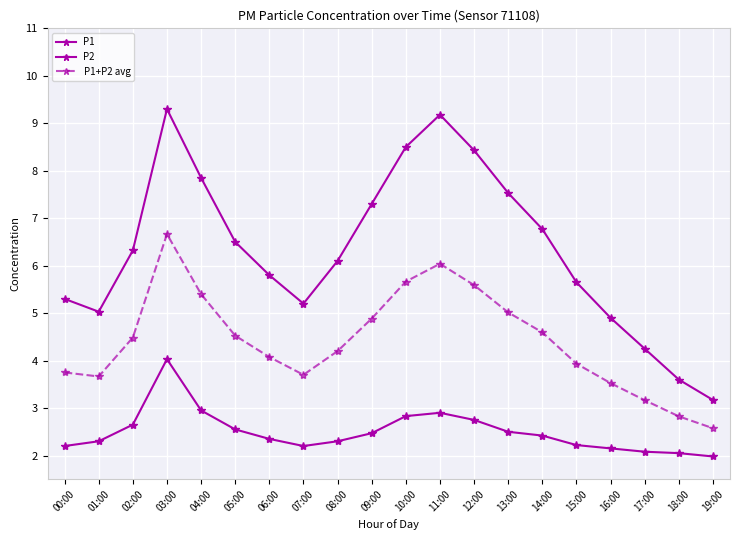

Reading left to right, what are all the values shown in this chart?

P1: 5.3	5.0	6.3	9.3	7.8	6.5	5.8	5.2	6.1	7.3	8.5	9.2	8.4	7.5	6.8	5.7	4.9	4.2	3.6	3.2
P2: 2.2	2.3	2.6	4.0	3.0	2.5	2.4	2.2	2.3	2.5	2.8	2.9	2.8	2.5	2.4	2.2	2.1	2.1	2.0	2.0
P1+P2 avg: 3.8	3.7	4.5	6.7	5.4	4.5	4.1	3.7	4.2	4.9	5.7	6.0	5.6	5.0	4.6	3.9	3.5	3.2	2.8	2.6